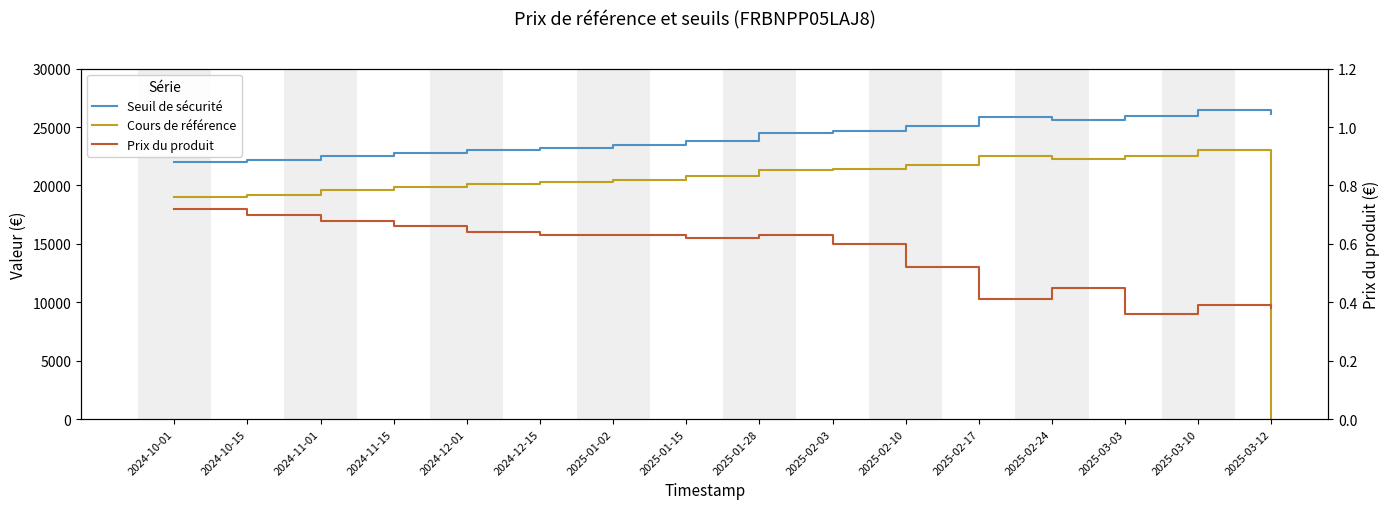

True or false: Seuil de sécurité and Prix du produit cross at least once.

False